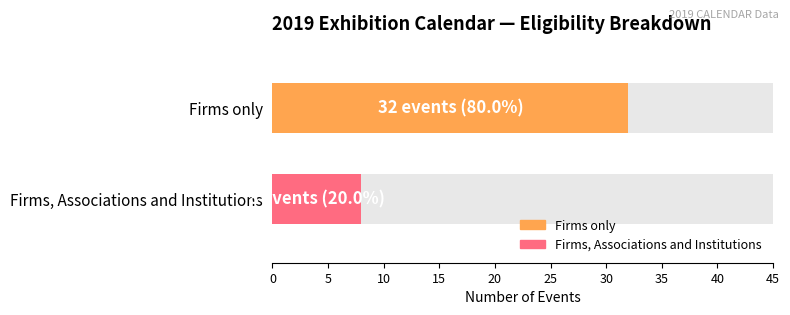

What is the highest value of the Firms only series?

32